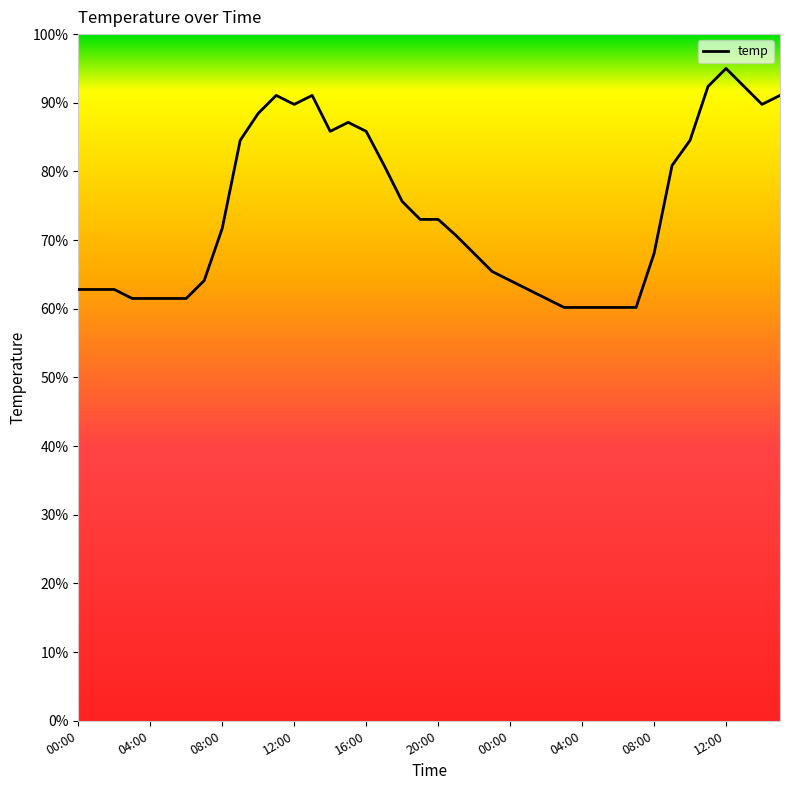

Count the number of categories in the chart.

40